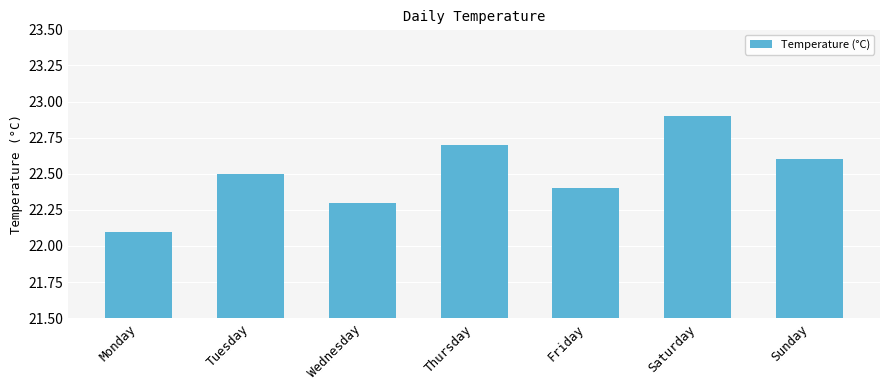

What value does the data have at Thursday?

22.7